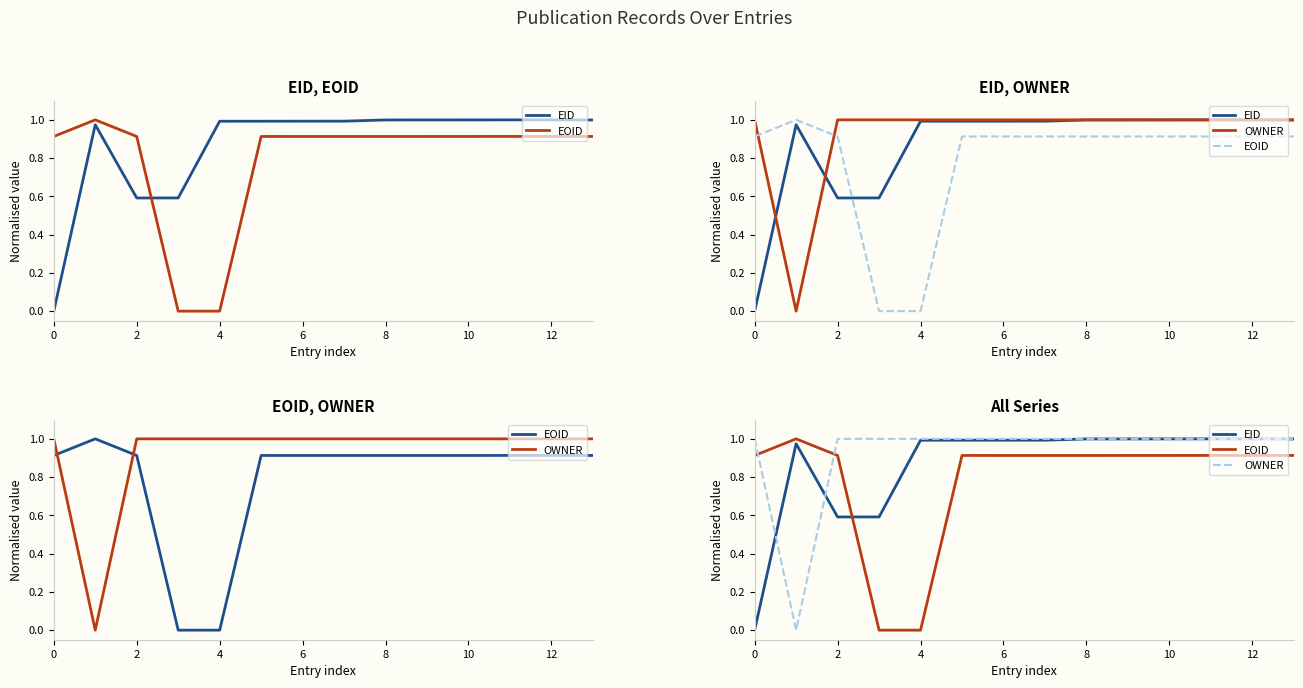

What is the difference between the maximum and minimum values in the EID series?

1.0